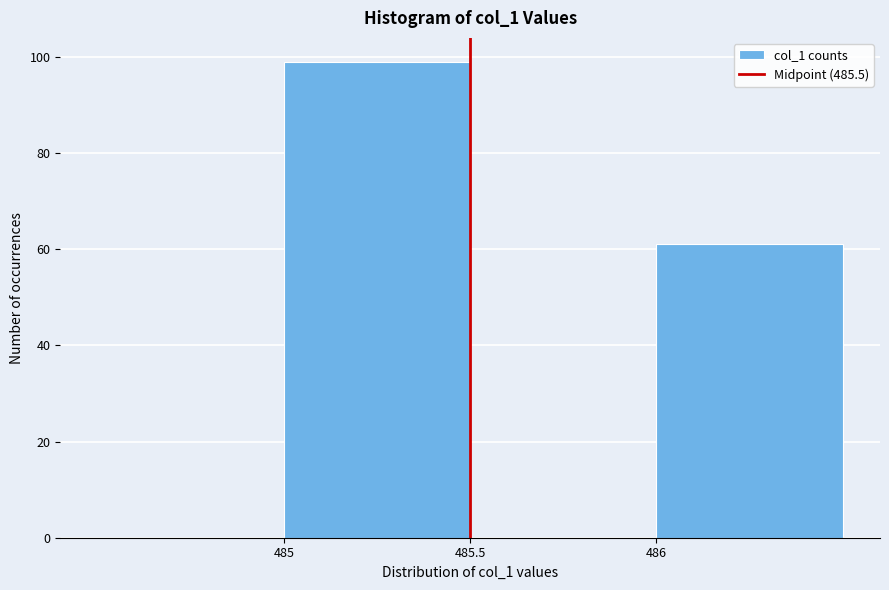

How tall is the bar that spans 485.0 to 485.5 on the x-axis? The values are not printed on the chart, so give them approximately, as read against the axis.

100